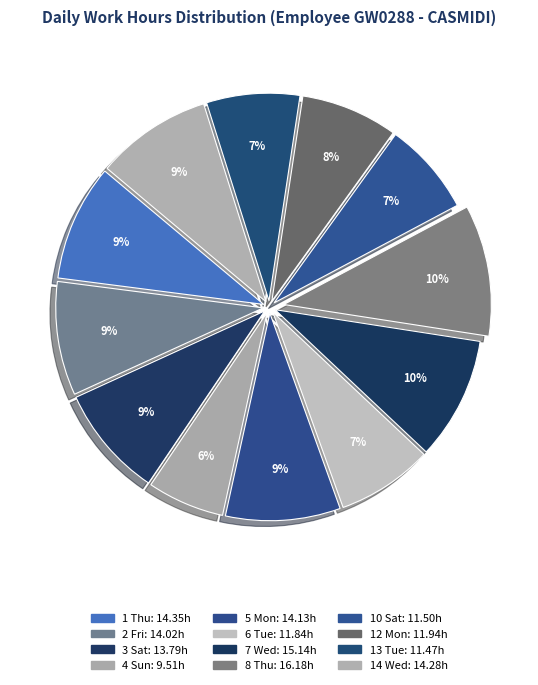

What is the change in value from 3 Sat to 12 Mon?

-1.8